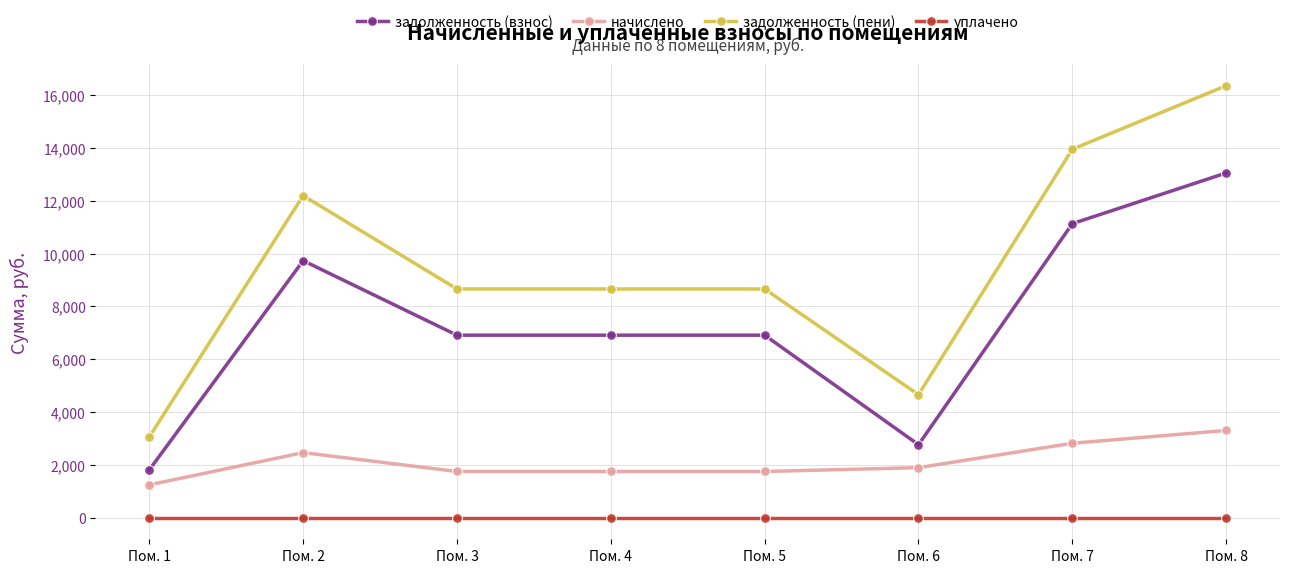

What is the maximum value shown in the chart?

16360.8